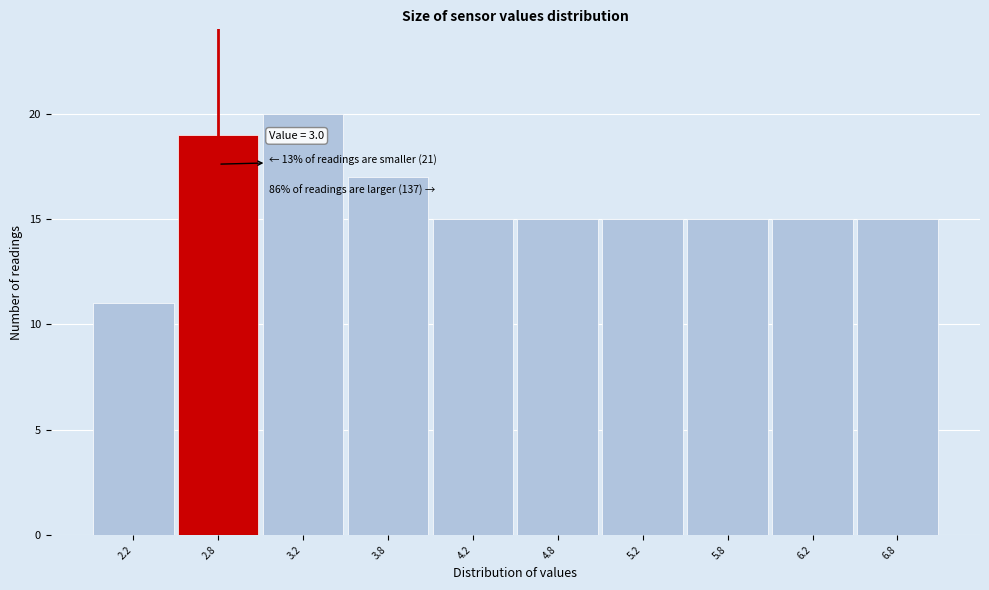

Reading left to right, list all the values displayed in this chart.

2.2=11	2.8=19	3.2=20	3.8=17	4.2=15	4.8=15	5.2=15	5.8=15	6.2=15	6.8=15